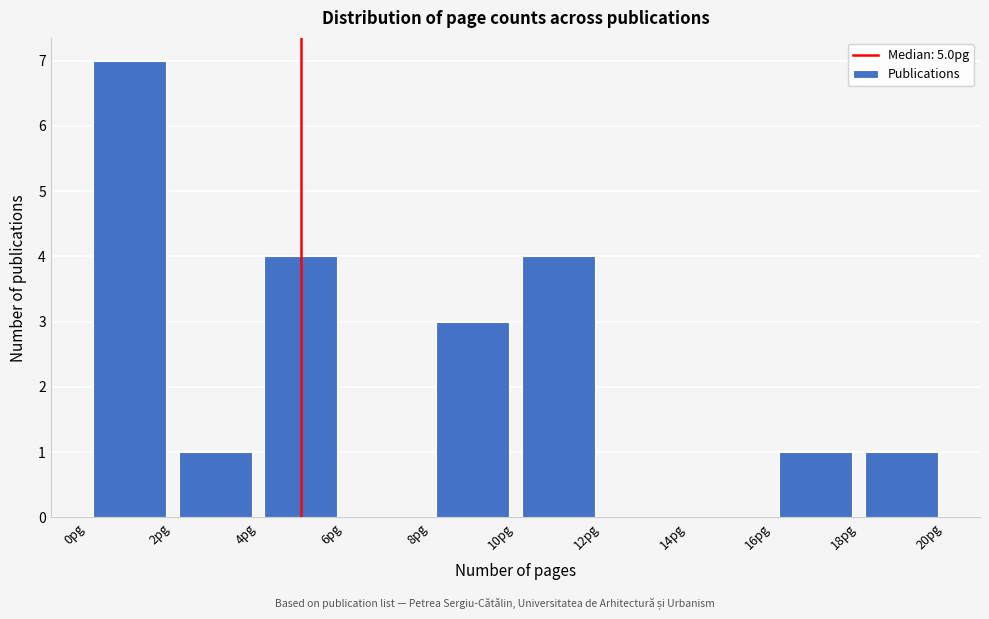

Reading left to right, transcribe this chart: for each bar, give the range it covers on the x-axis and its height. The values are not printed on the chart, so give them approximately, as read against the axis.

0 to 2: 7
2 to 4: 1
4 to 6: 4
6 to 8: 0
8 to 10: 3
10 to 12: 4
12 to 14: 0
14 to 16: 0
16 to 18: 1
18 to 20: 1